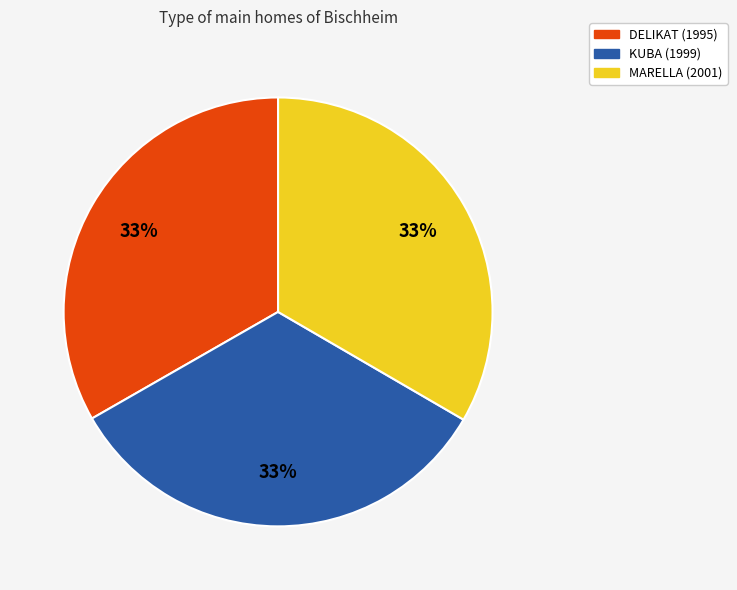

How many segments does this pie chart have?

3